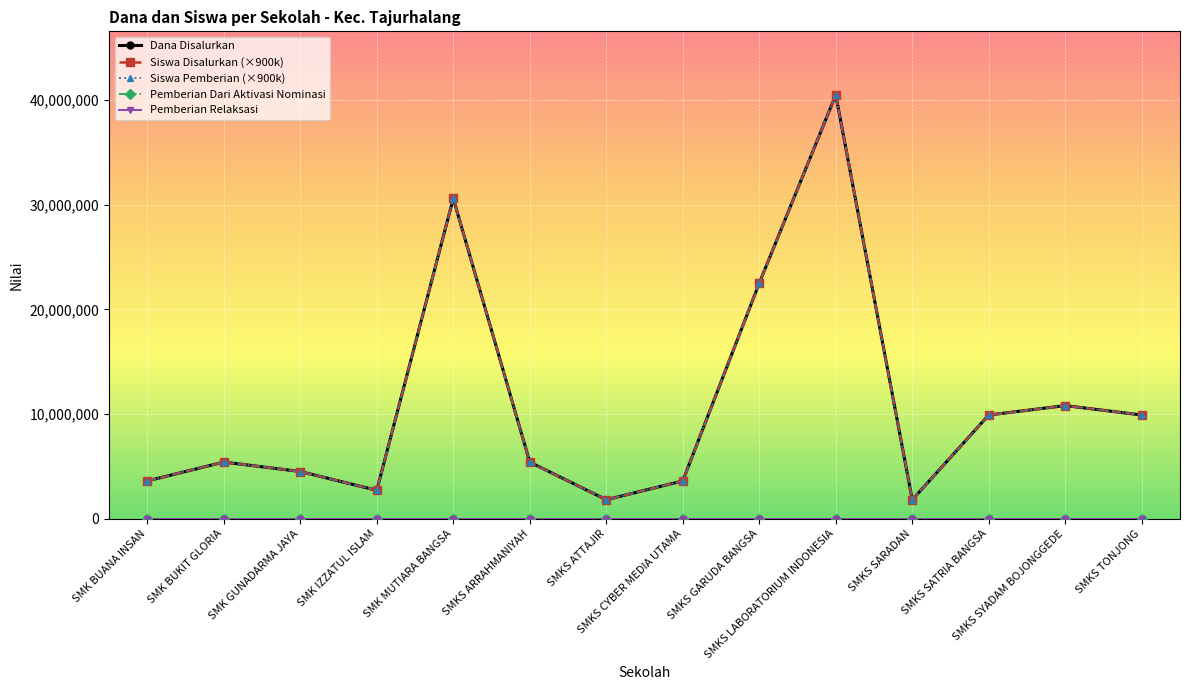

Is this an area chart (filled region under the line)?

No